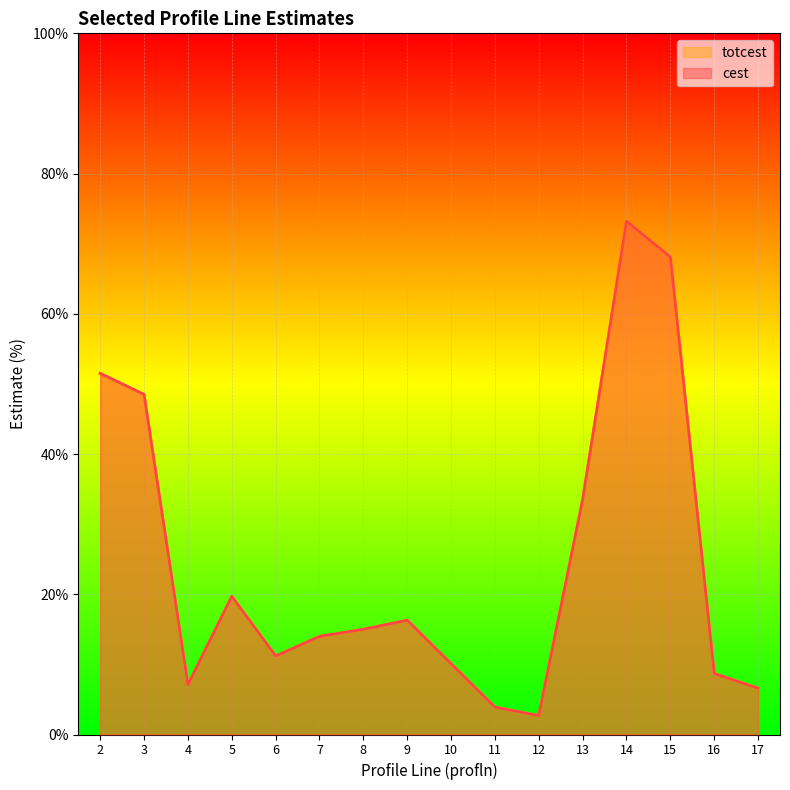

Where is the first local maximum for cest?

5